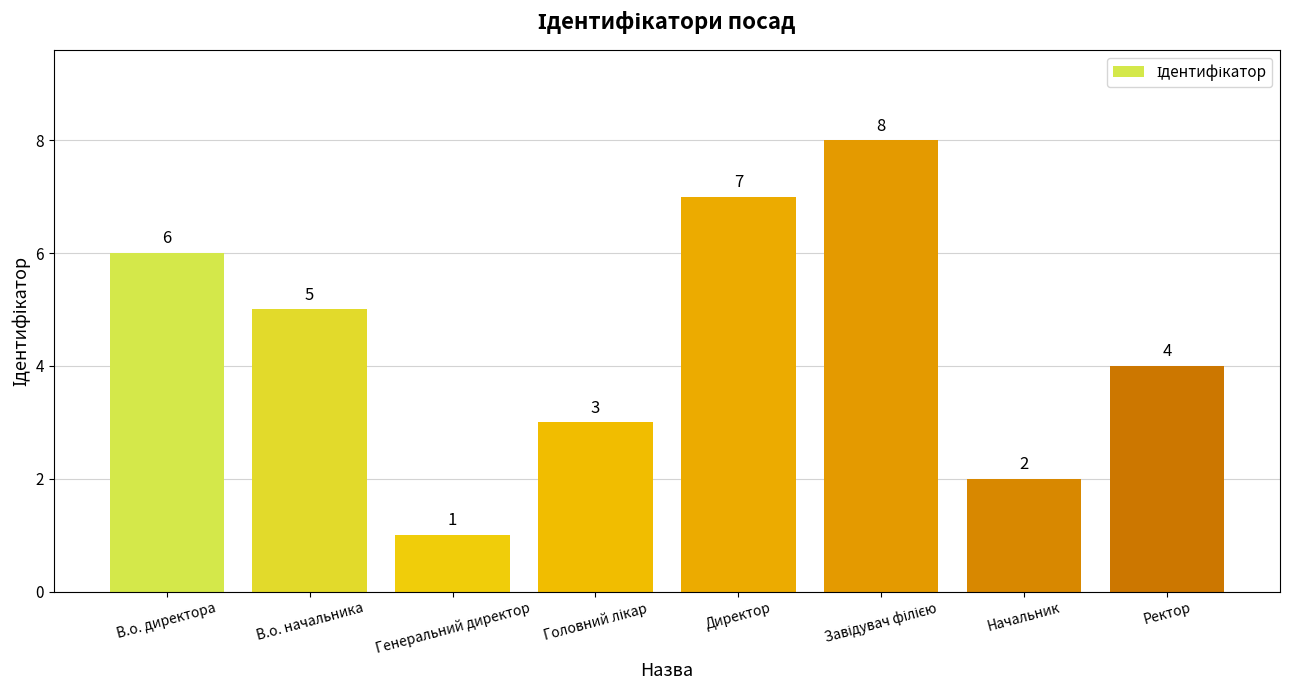

What is the maximum value shown in the chart?

8